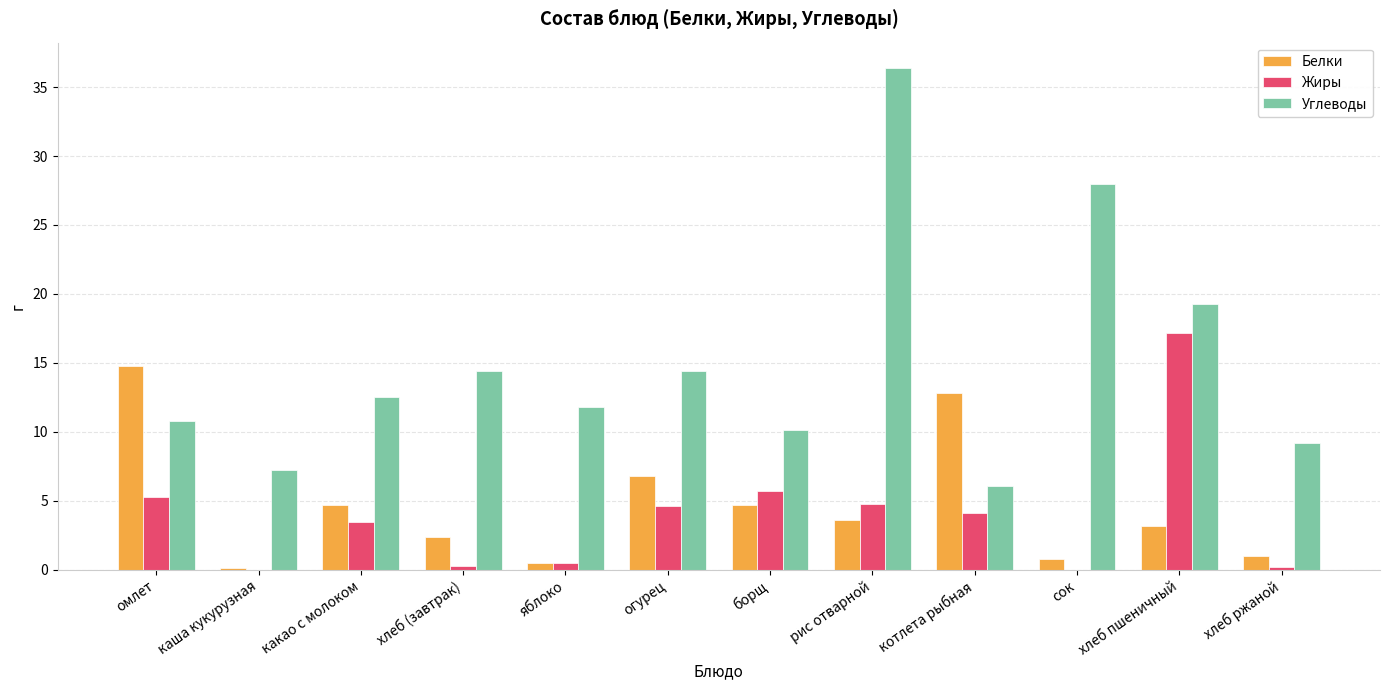

What is the spread (max minus min) of values at сок?

28.0